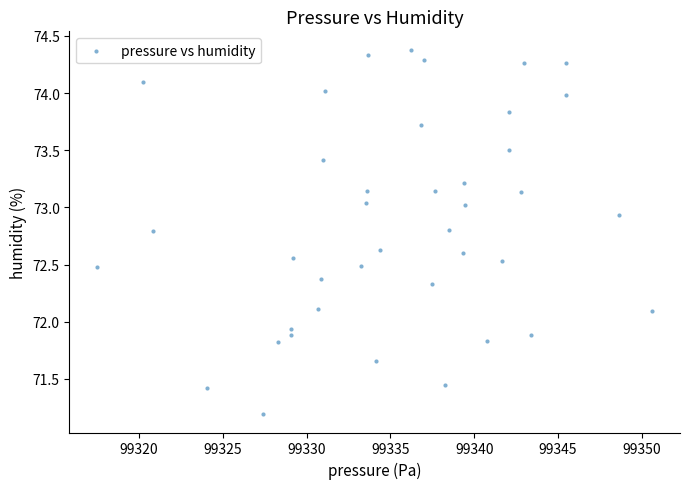

What is the range of X values (max minus min)?

33.1